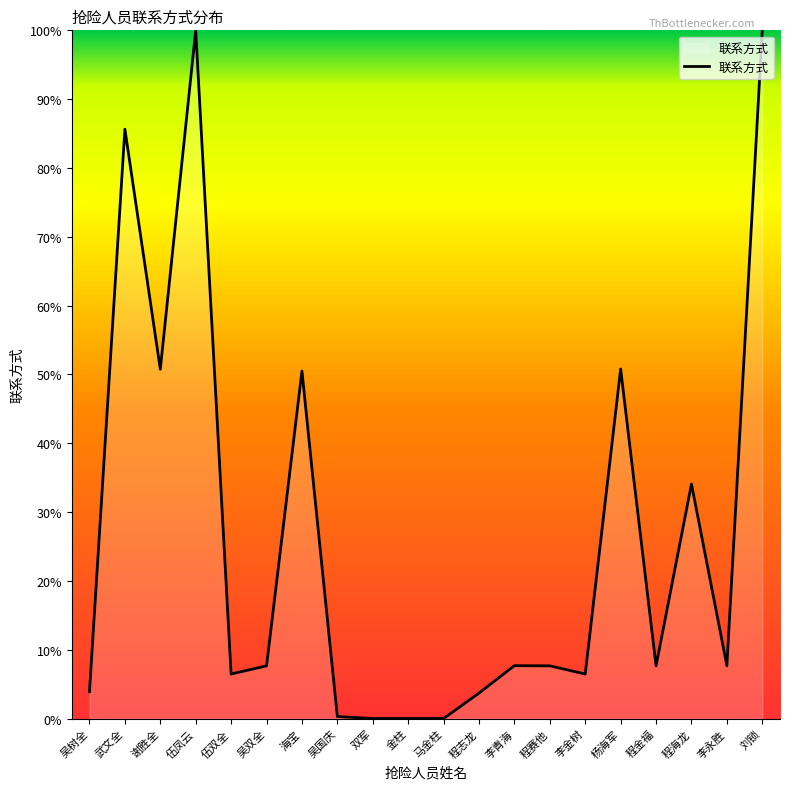

True or false: there are more than 2 points higher than both neighbors.

True